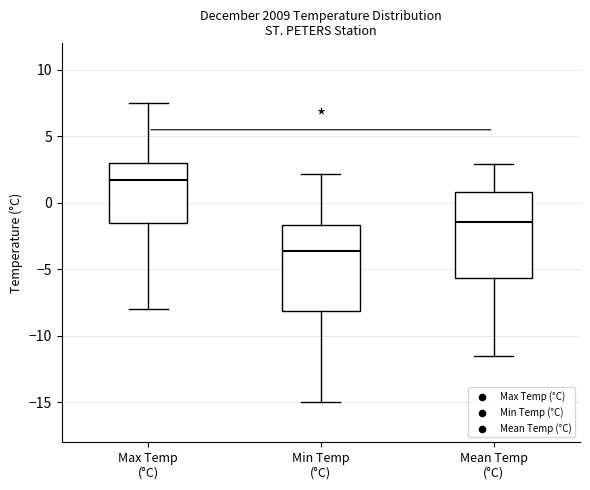

Which box's median line is the highest?

Max Temp (°C)